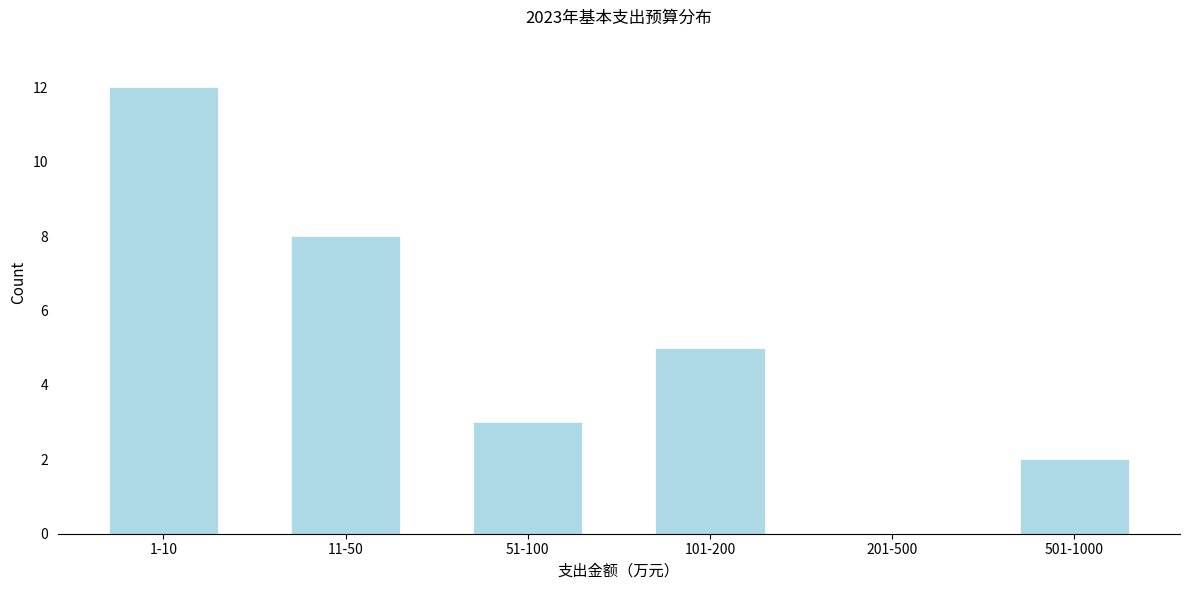

Reading left to right, what are all the values shown in this chart?

1-10=12	11-50=8	51-100=3	101-200=5	201-500=0	501-1000=2